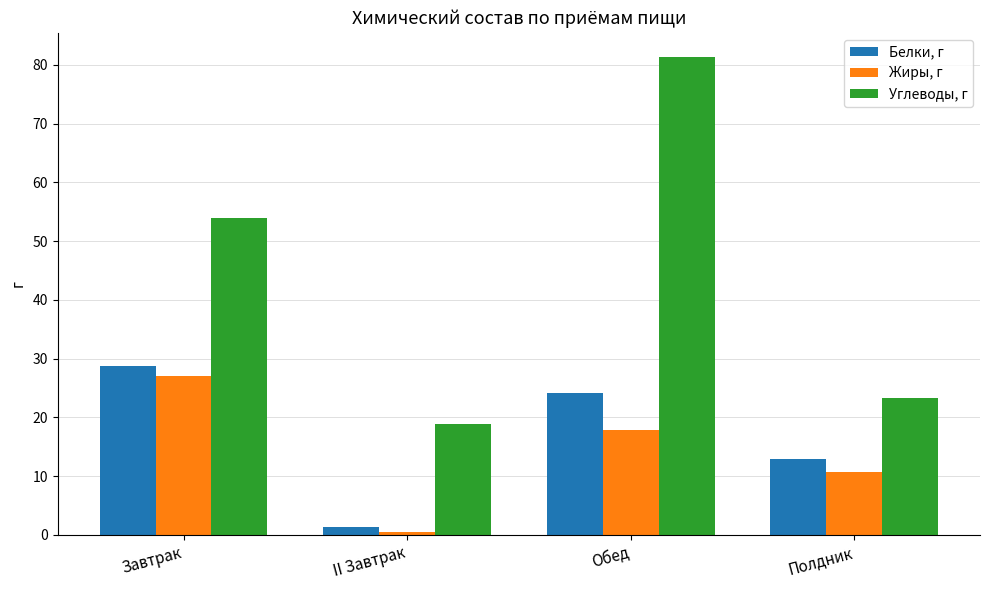

What is the sum of all Углеводы, г values?

177.5